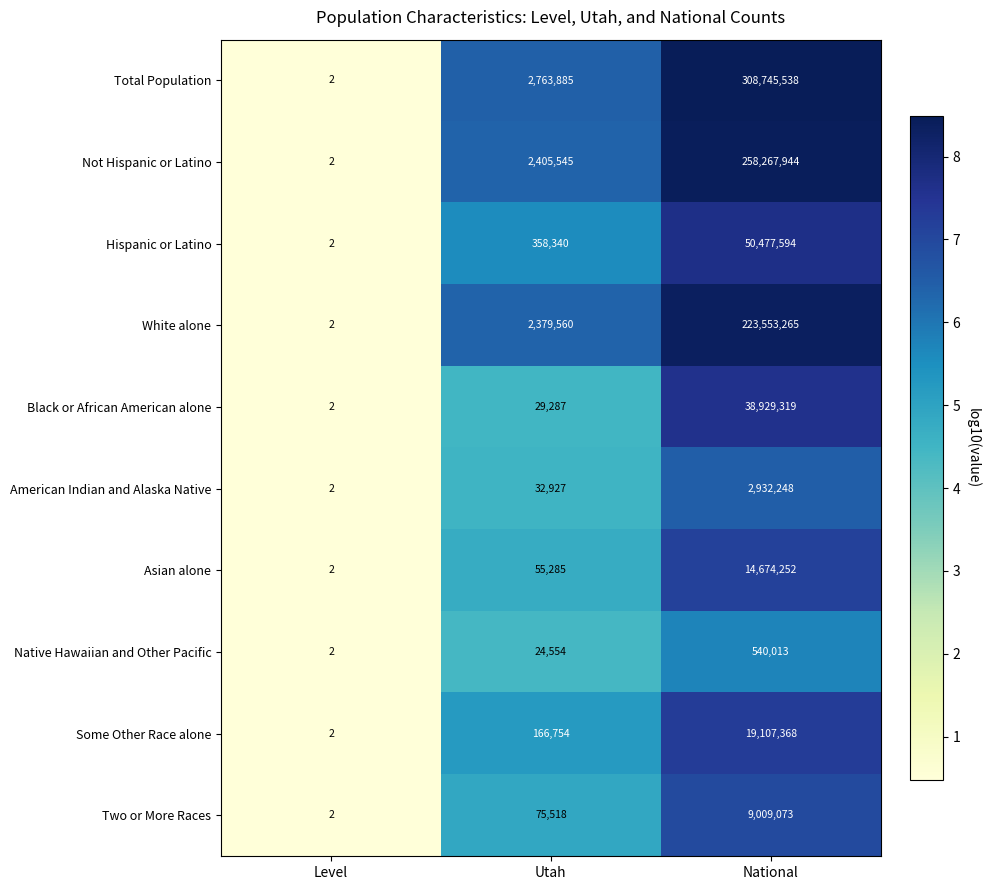

How many data points does each series have?

3